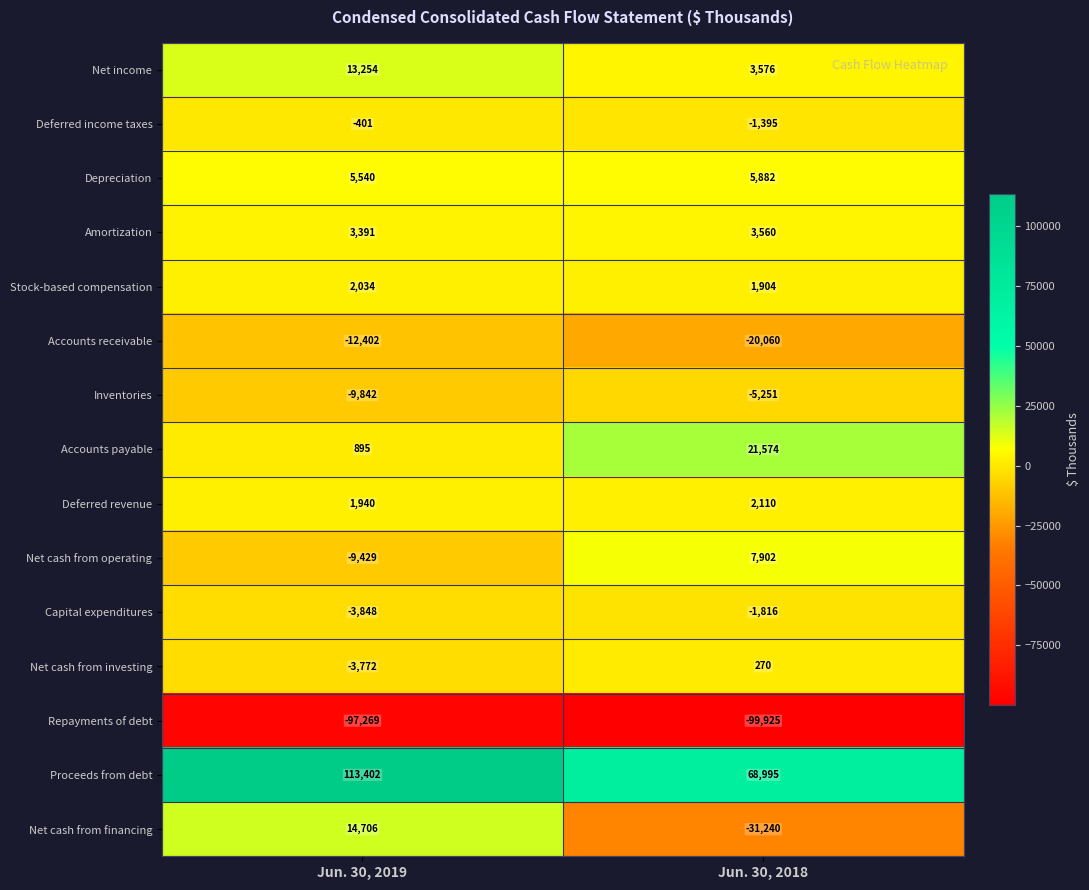

What is the difference between the highest and lowest values at Jun. 30, 2018?

168920